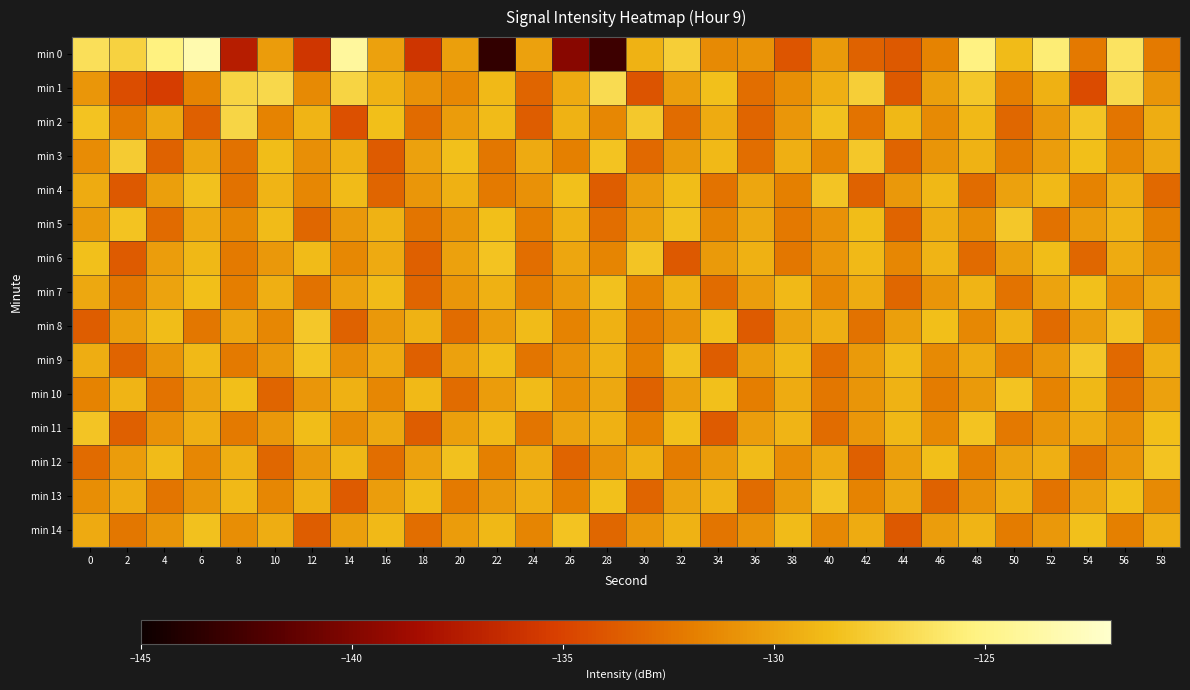

At 36, list the series in order from largest to smallest.

min 12, min 6, min 5, min 4, min 9, min 7, min 11, min 0, min 14, min 10, min 1, min 3, min 13, min 2, min 8